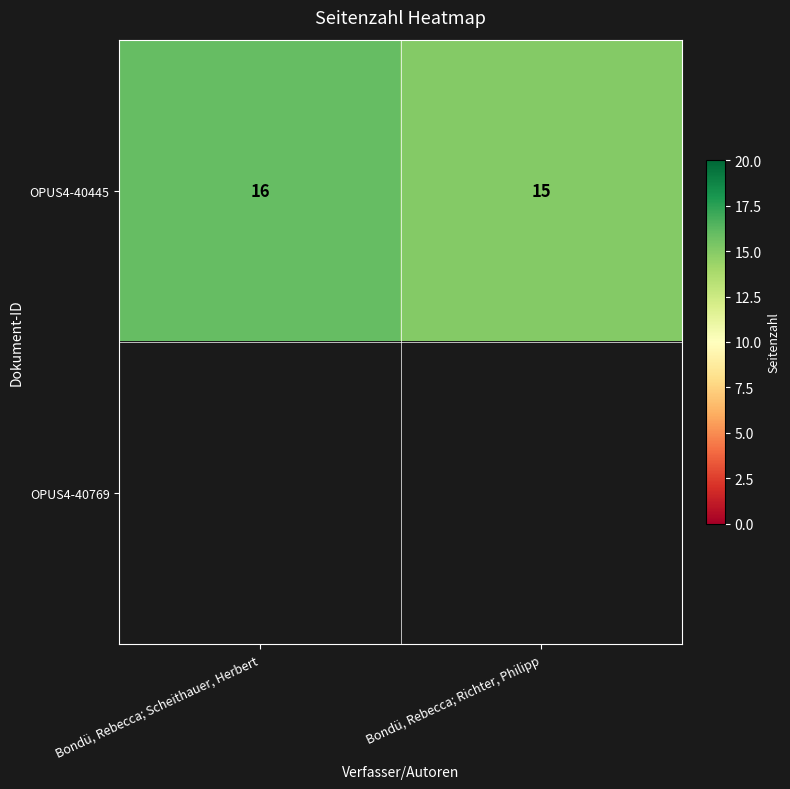

At which label does OPUS4-40445 reach its peak?

Bondü, Rebecca; Scheithauer, Herbert